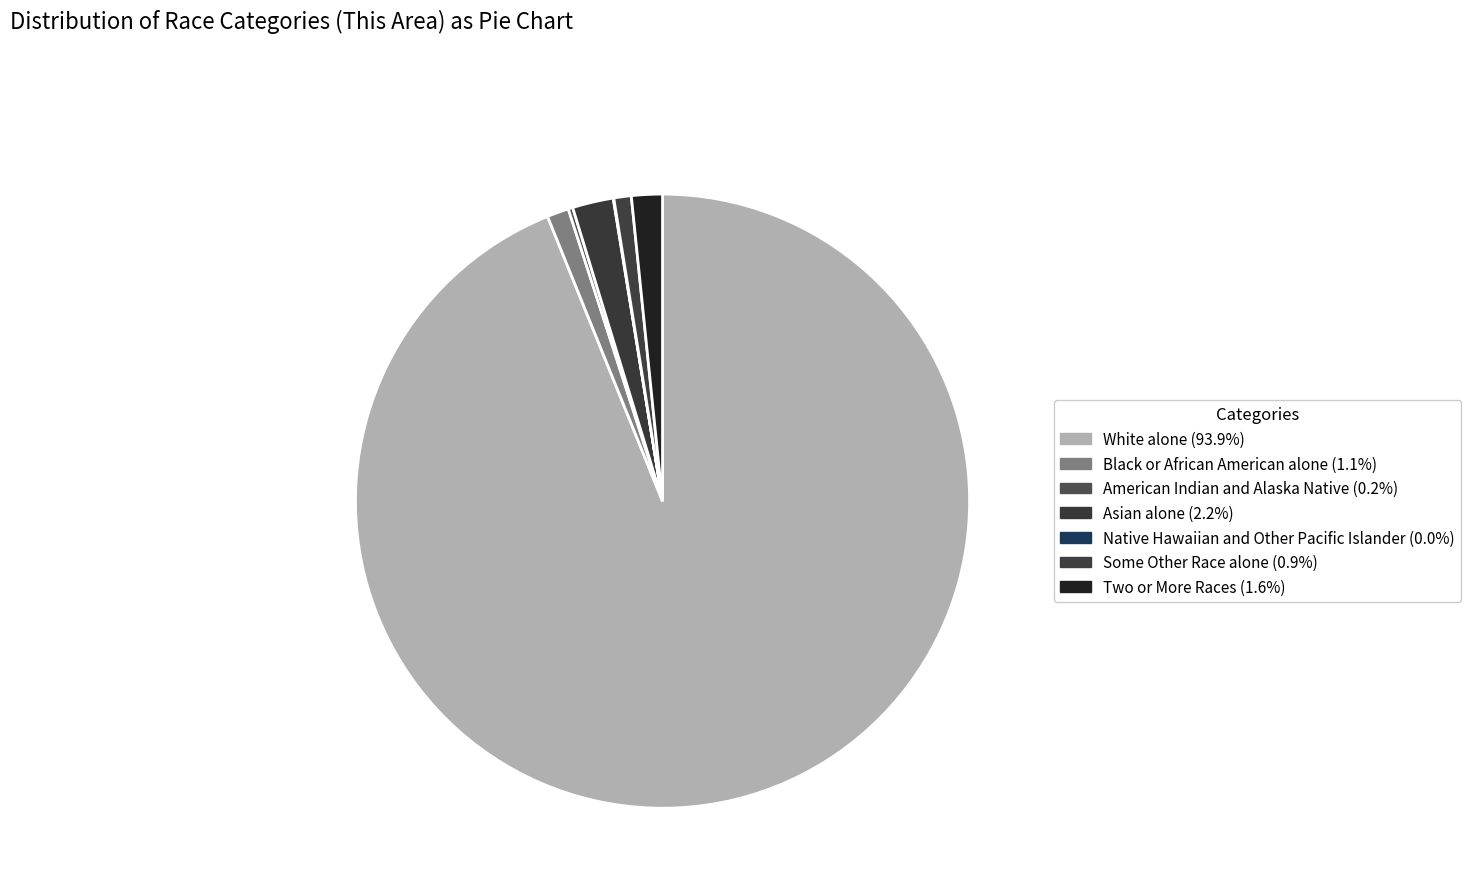

What is the smallest slice in the pie chart?

Native Hawaiian and Other Pacific Islander